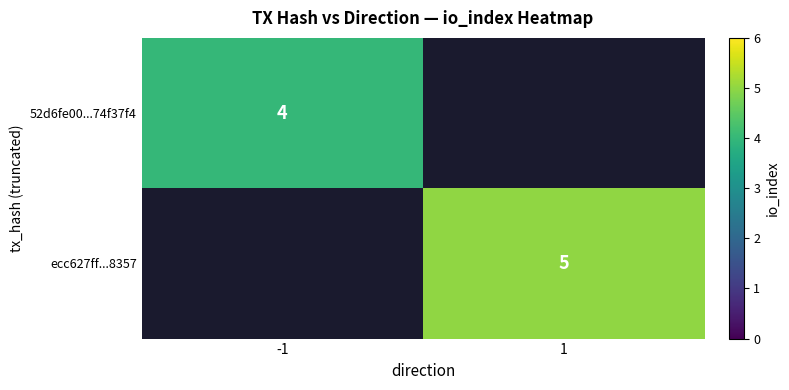

The value of ecc627ff...8357 at 1 is 8. True or false?

False